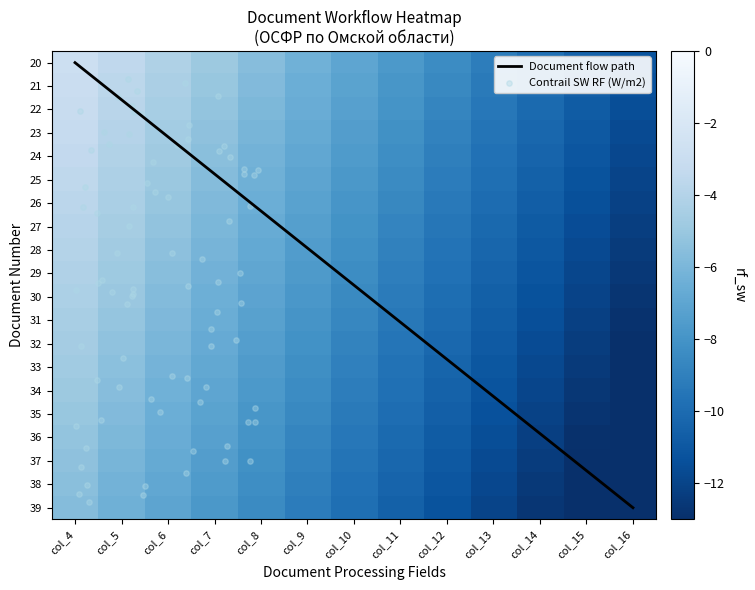

What is the difference between the highest and lowest values at col_8?

2.8